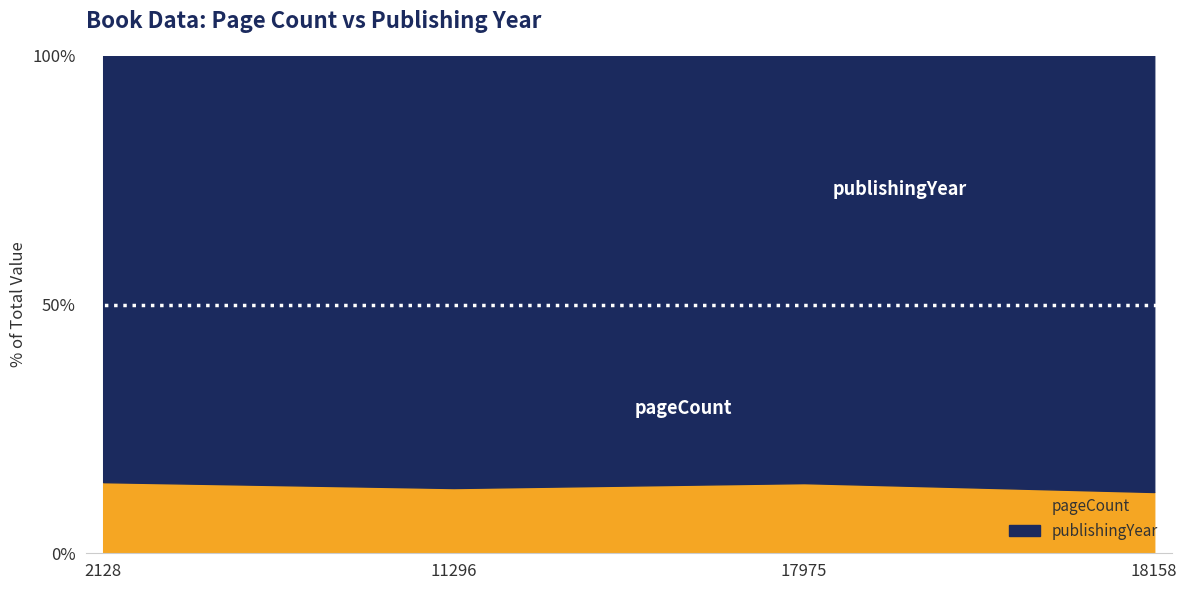

Is the value of publishingYear at 18158 greater than the value of pageCount at 18158?

Yes